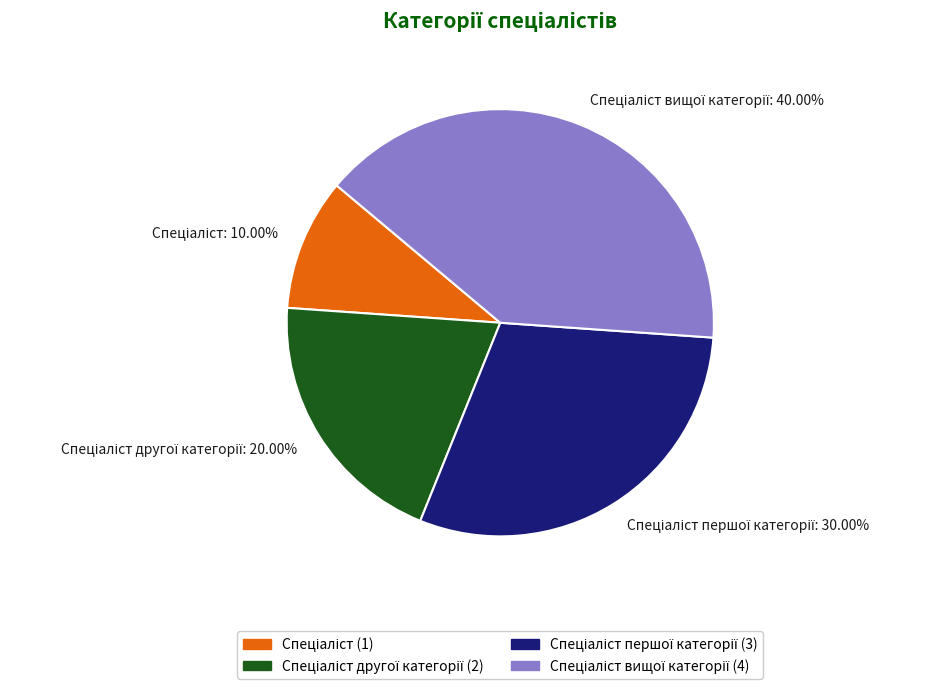

Is there any slice that represents more than half of the pie?

No